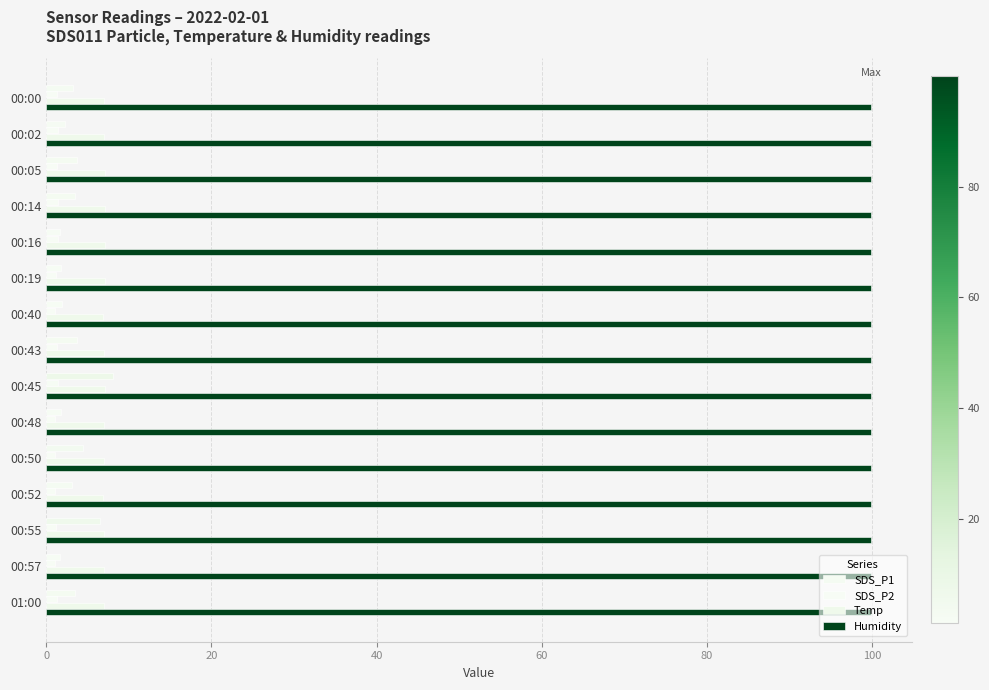

Reading left to right, list all the values displayed in this chart.

SDS_P1: 3.2	2.3	3.7	3.5	1.6	1.7	1.9	3.7	8.1	1.8	4.5	3.2	6.5	1.7	3.4
SDS_P2: 1.3	1.4	1.3	1.4	1.4	1.2	1.1	1.3	1.5	1.1	1.1	1.1	1.1	1.1	1.3
Temp: 7.0	7.0	7.1	7.1	7.1	7.1	6.9	7.0	7.1	7.0	7.0	6.9	7.0	7.0	7.0
Humidity: 0.2	0.2	0.2	0.2	0.2	0.2	0.2	0.2	0.2	0.2	0.2	0.2	0.2	0.2	0.2